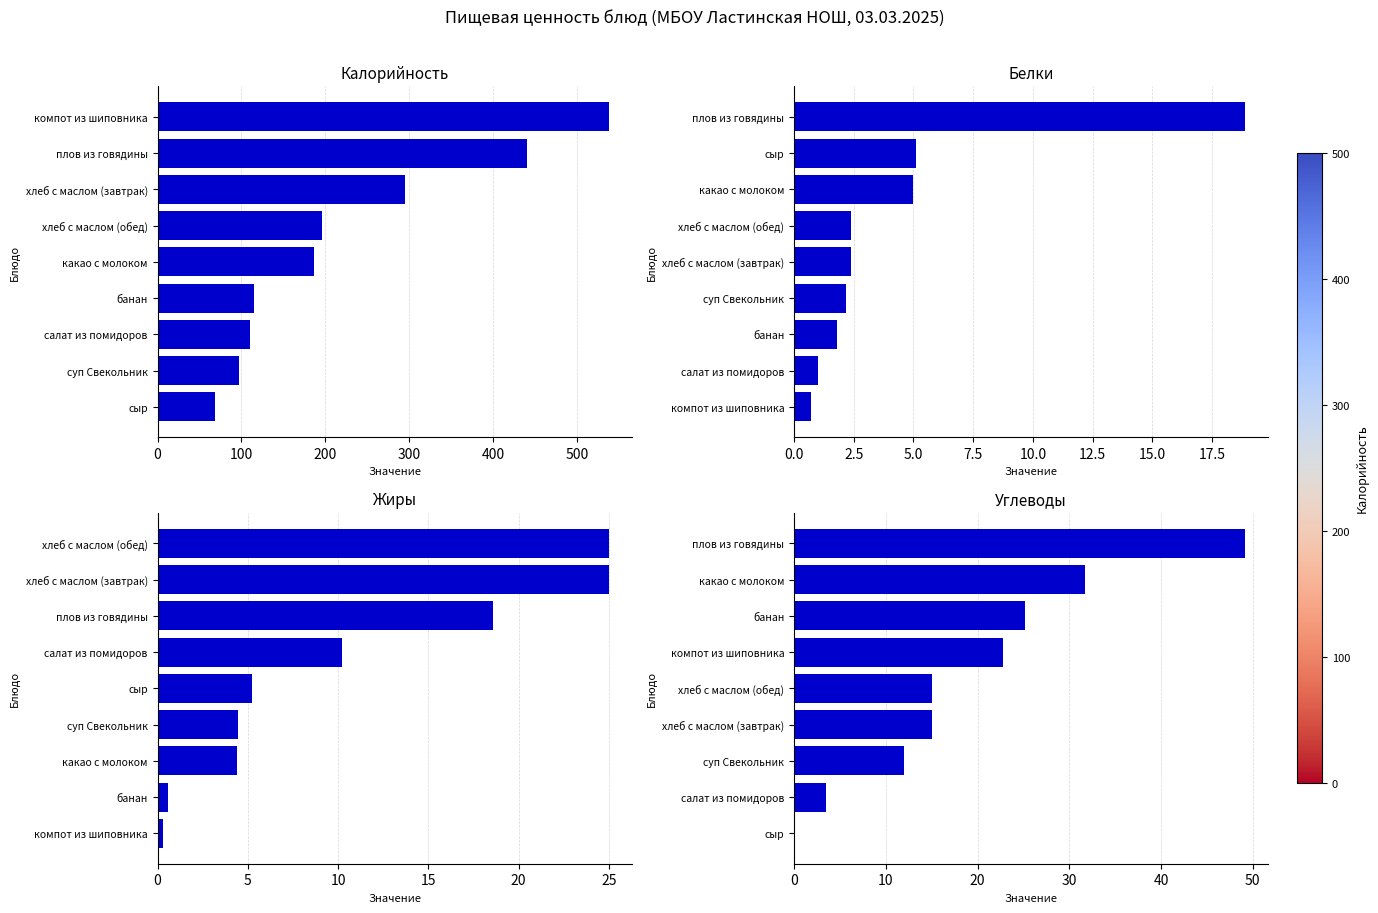

How many values in the Калорийность series exceed 186?

4